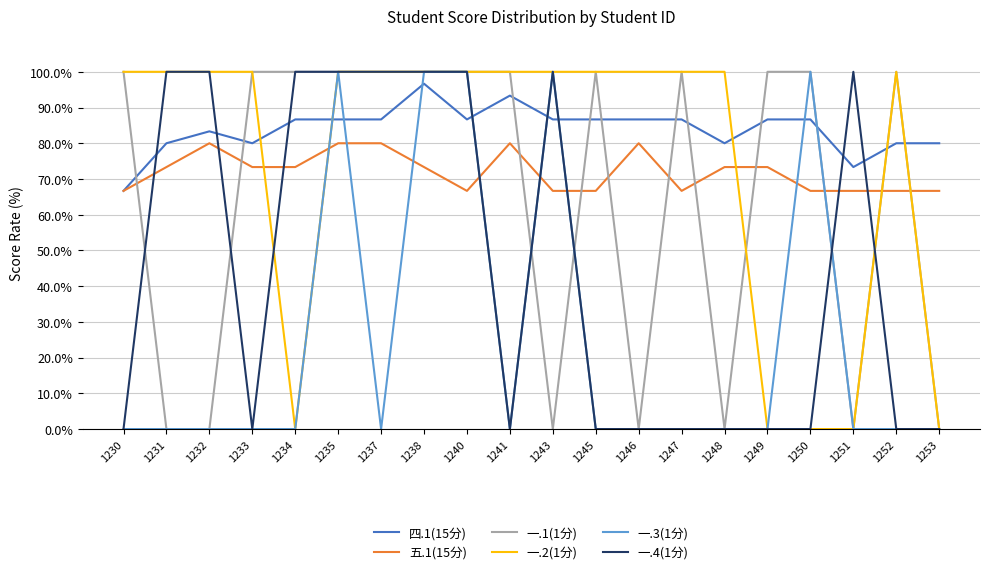

How many lines are shown in the chart?

6